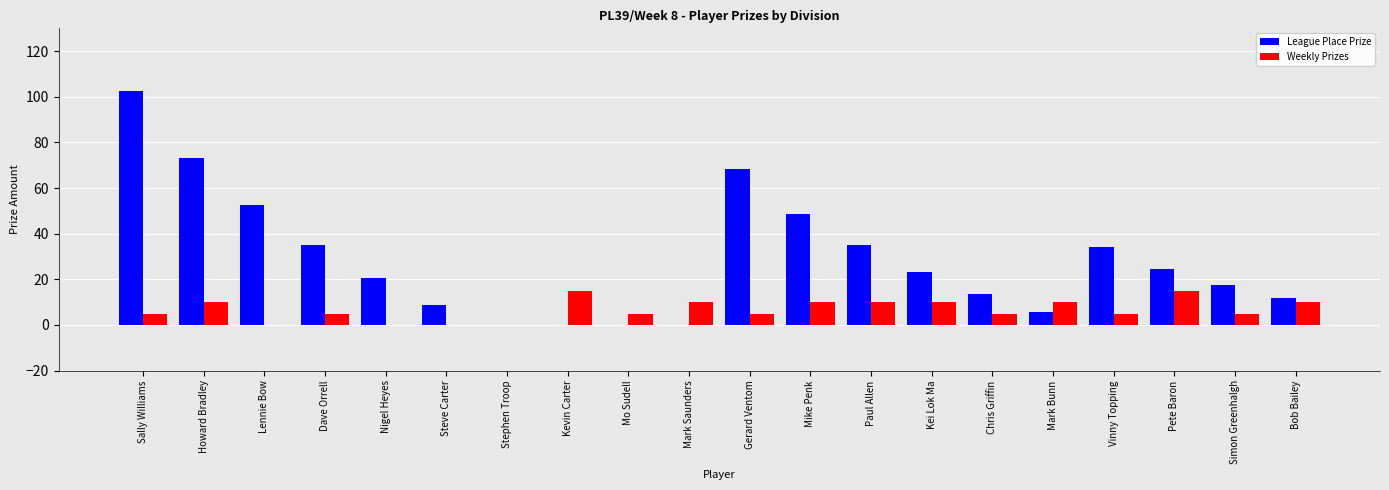

What is the sum of all Weekly Prizes values?

135.0